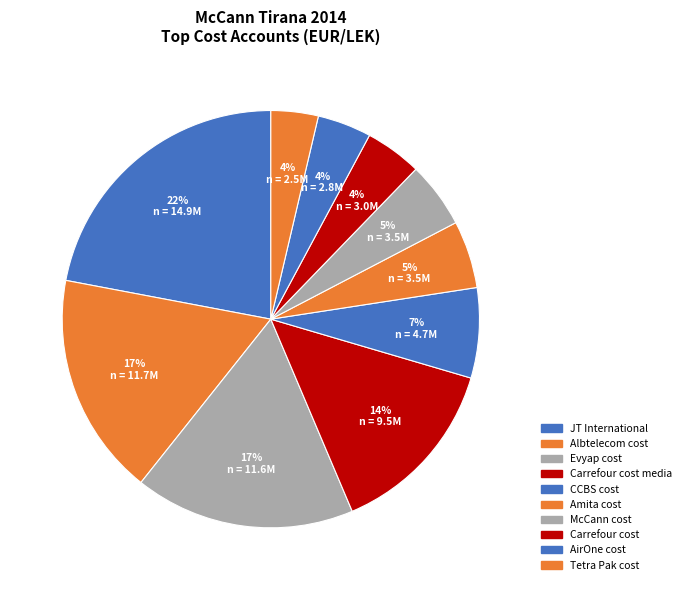

Is there any slice that represents more than half of the pie?

No